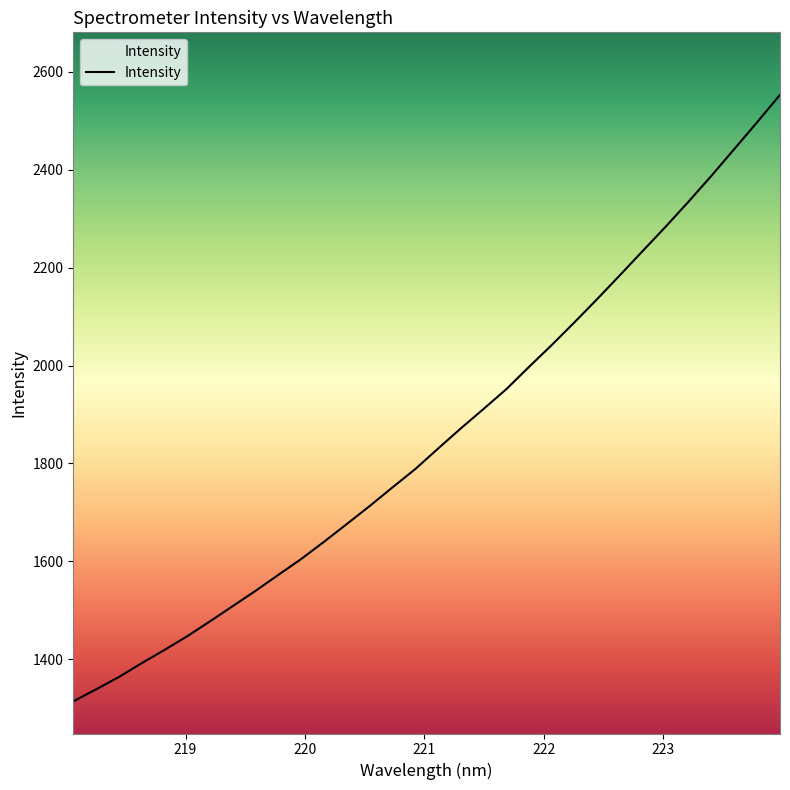

How many values exceed 1830?

16